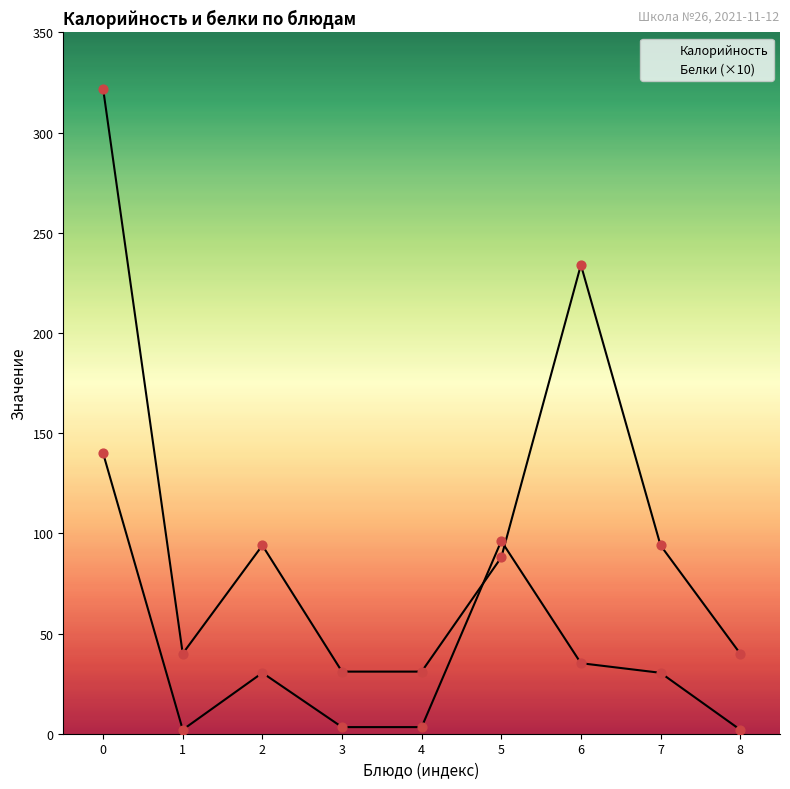

Which series contains the lowest Y value?

Белки (×10)